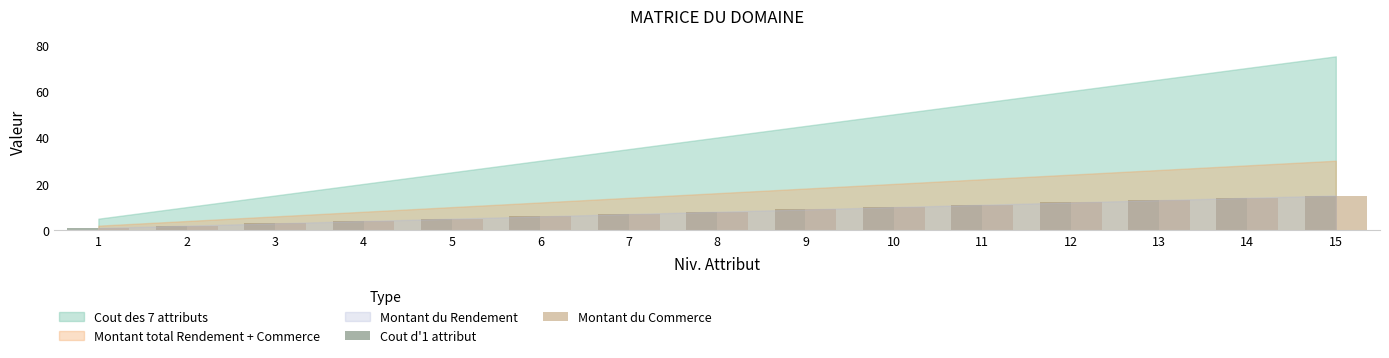

True or false: Montant total Rendement + Commerce and Cout des 7 attributs cross at least once.

False